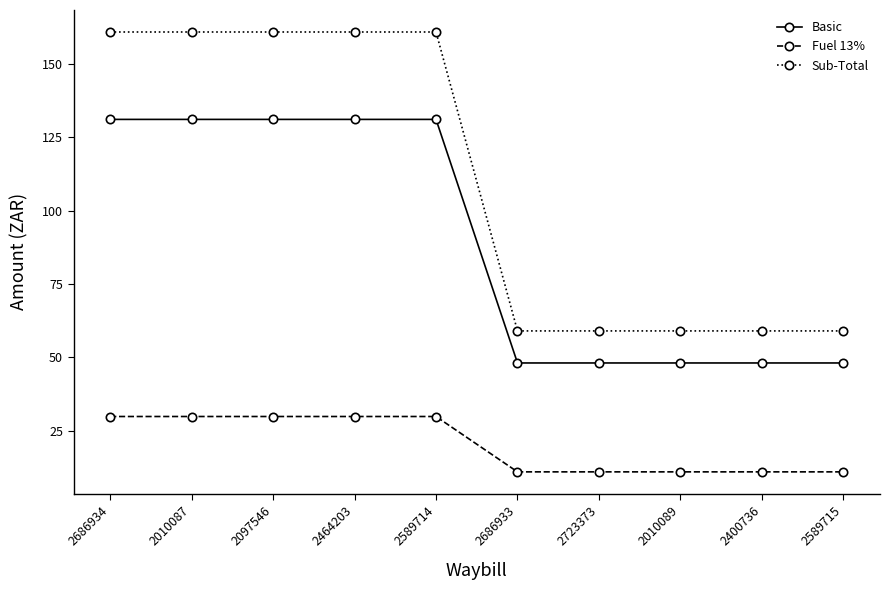

At 2097546, list the series in order from smallest to largest.

Fuel 13%, Basic, Sub-Total